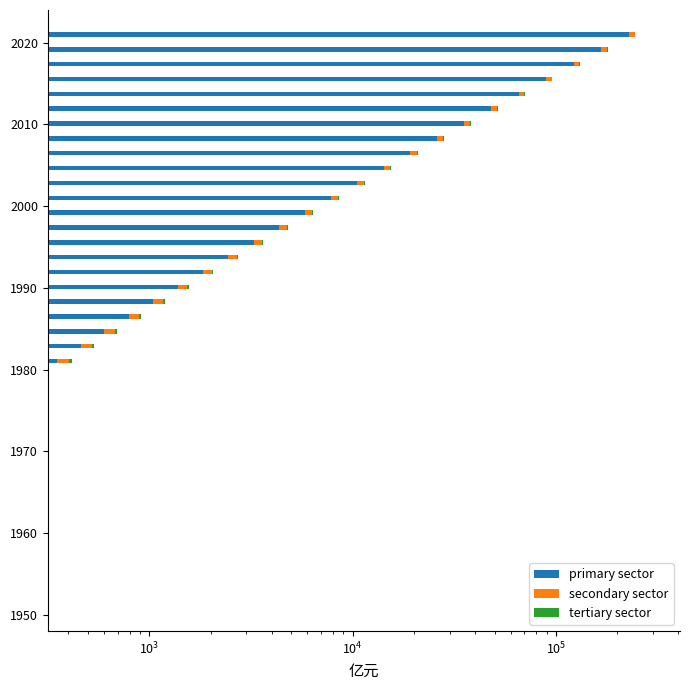

Is the value of tertiary sector at 36 greater than the value of secondary sector at 20?

Yes